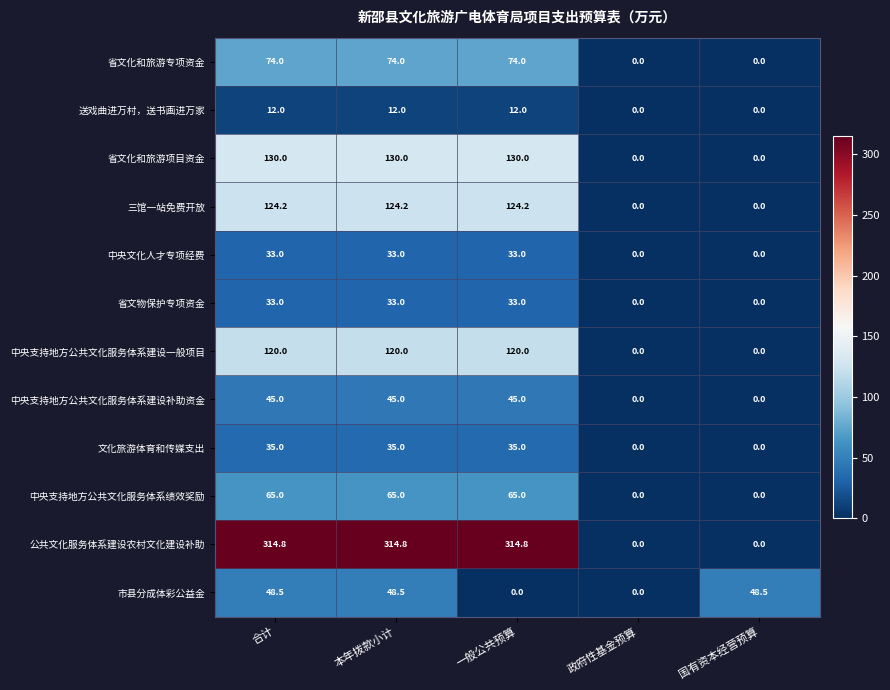

What is the difference between the highest and lowest values at 一般公共预算?

314.8